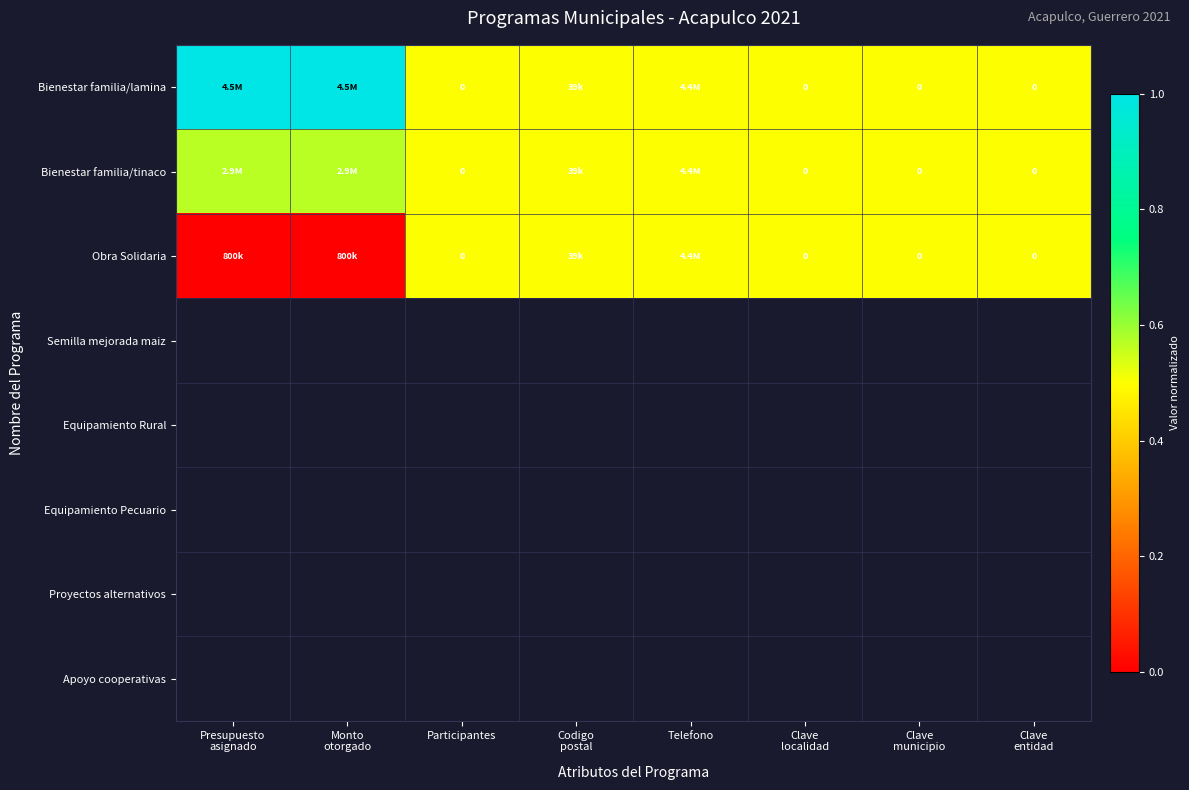

True or false: Bienestar familia/tinaco has a value of 0.8 at Participantes.

False